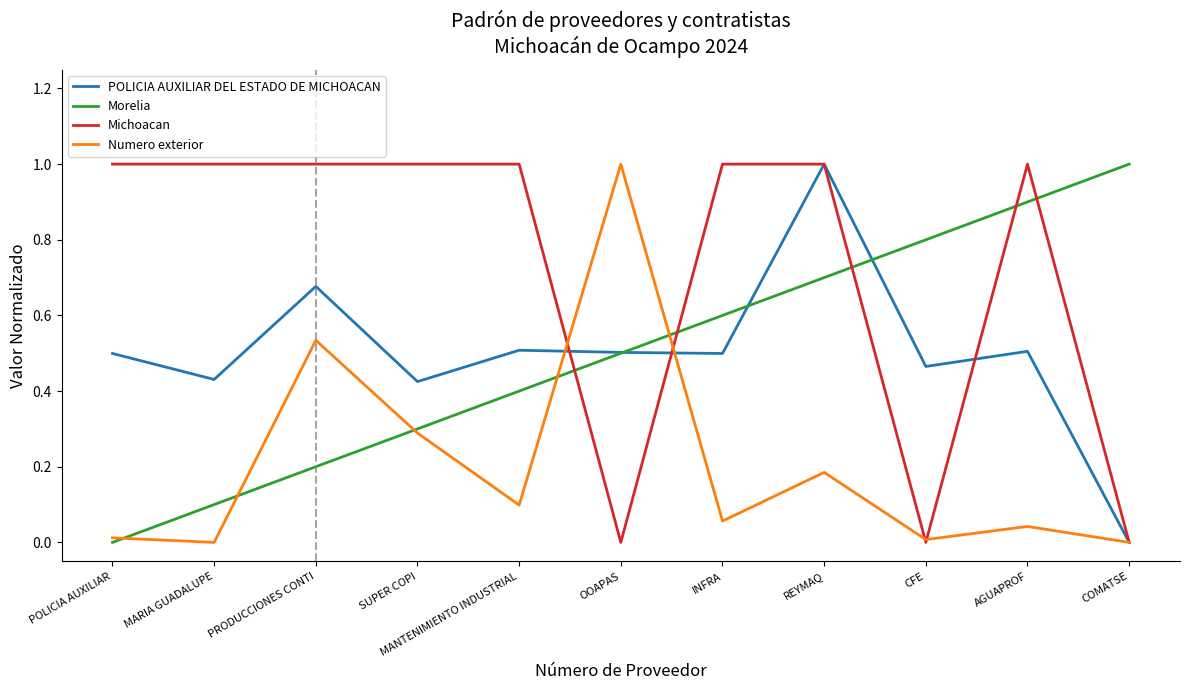

Which series has the largest total across all categories?

Michoacan